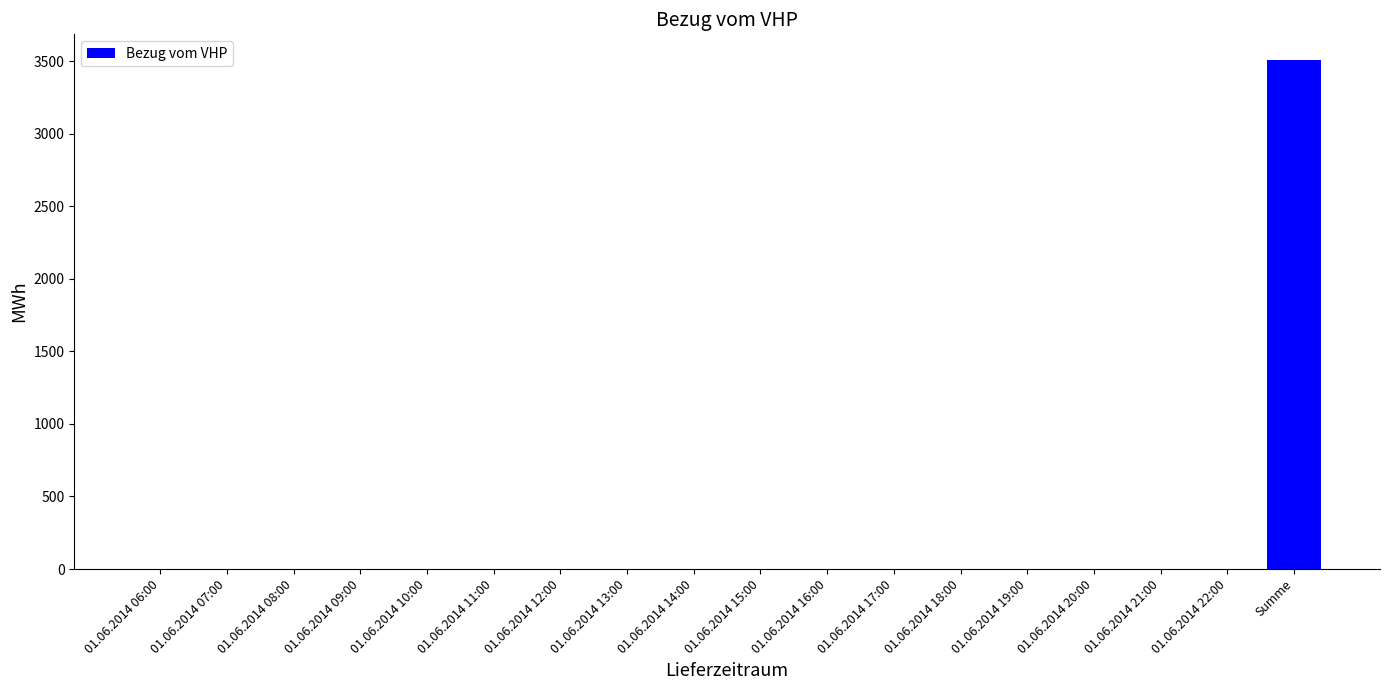

Is it true that the value at 01.06.2014 19:00 is -1089?

False